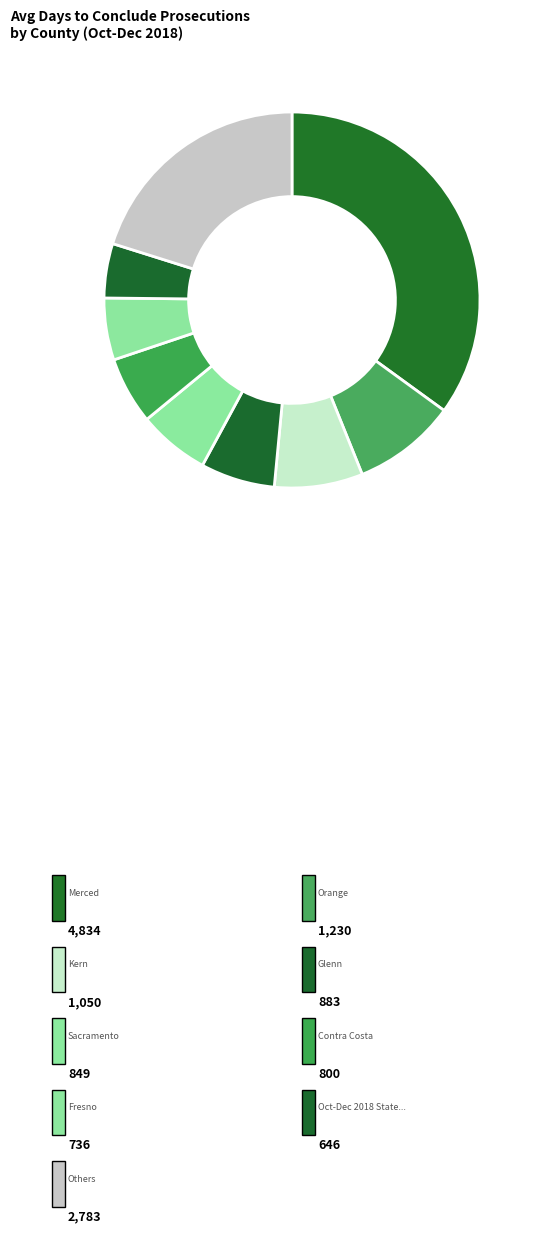

How many slices are in this pie chart?

9